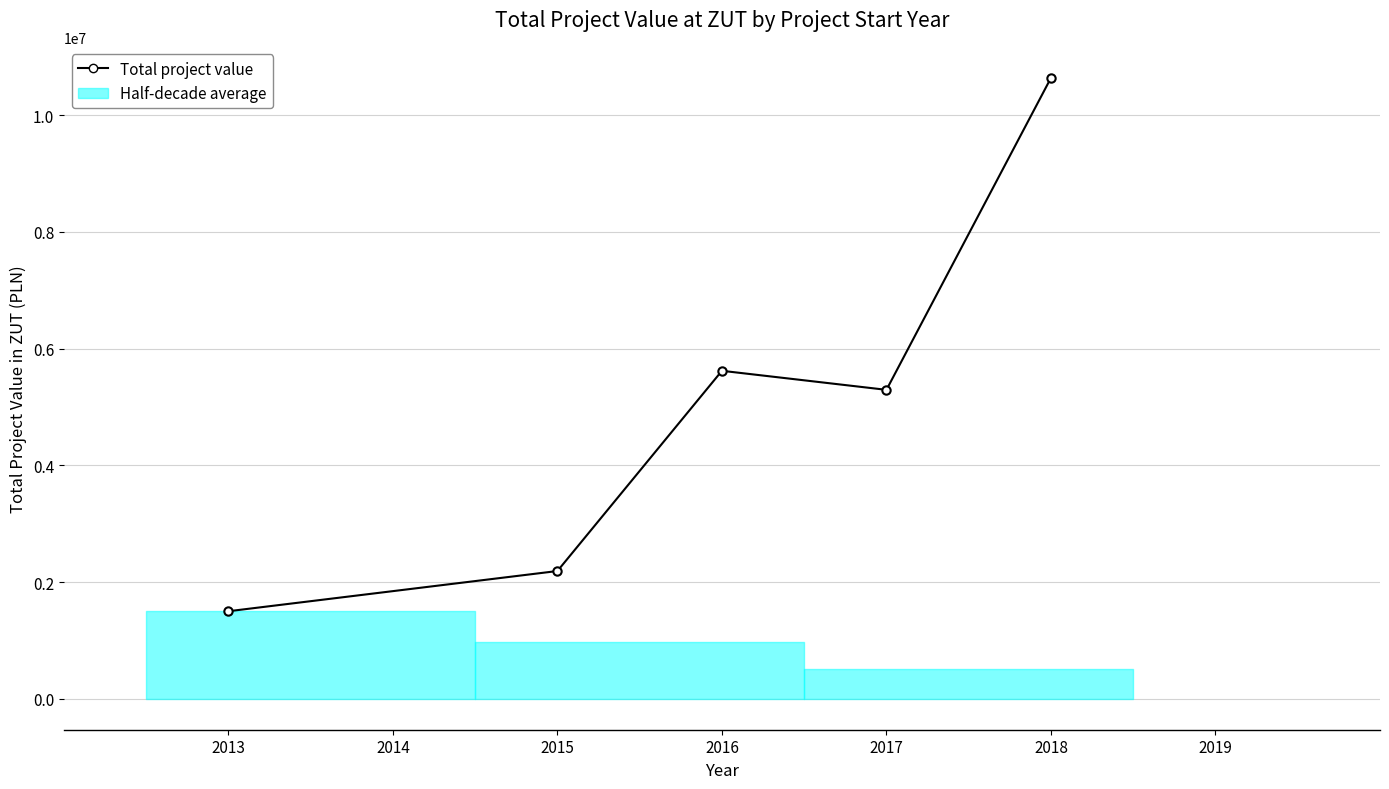

What is the average value?

5048777